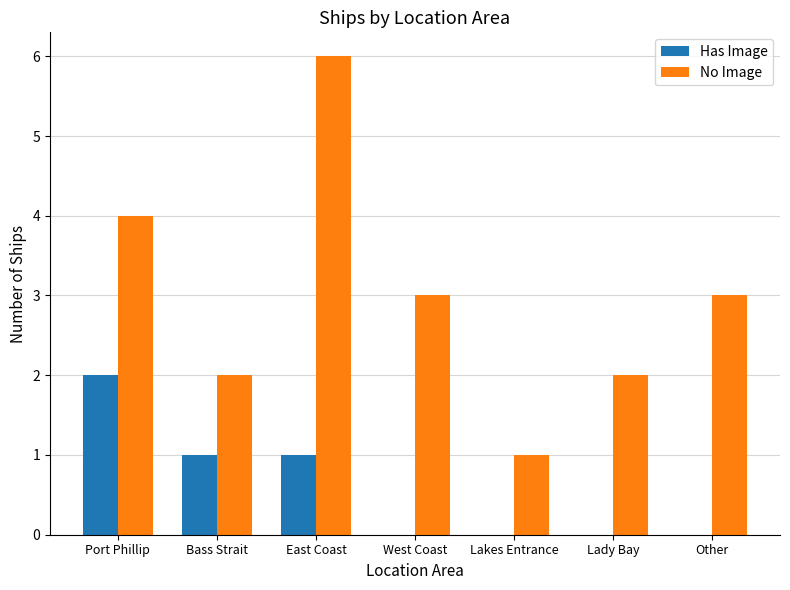

Is it true that No Image equals 6 at East Coast?

True